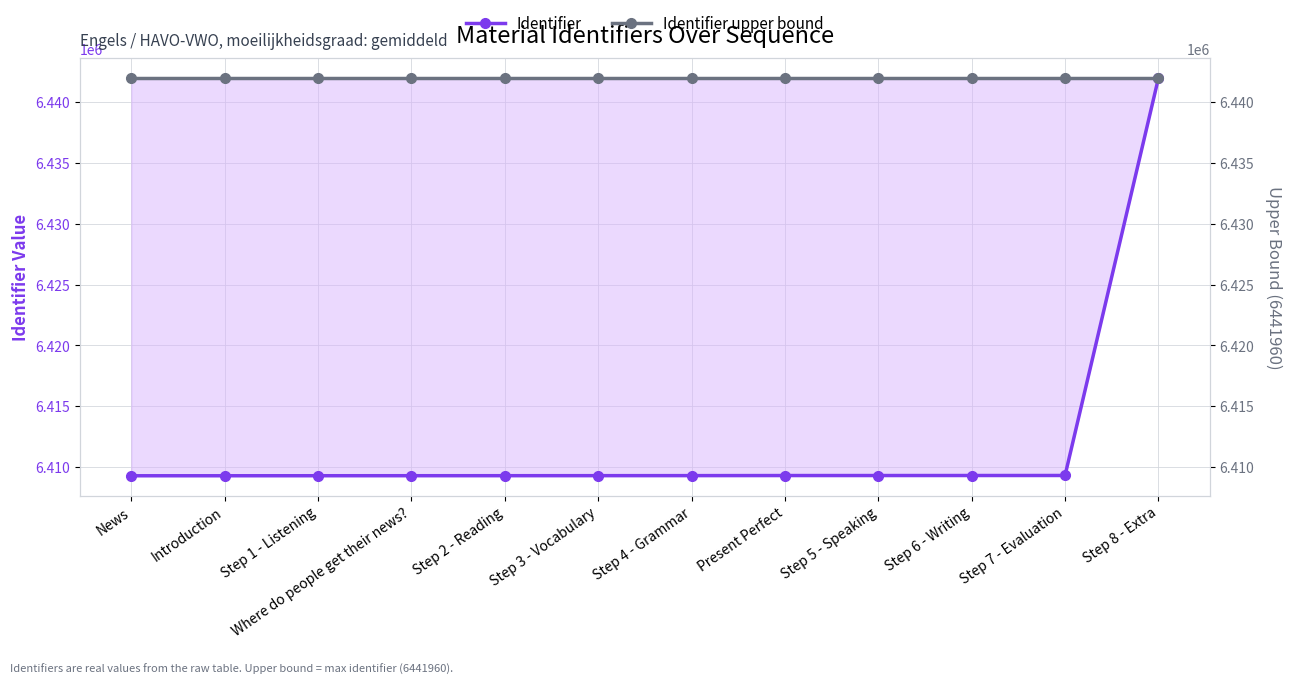

At which label does Identifier upper bound reach its minimum?

News